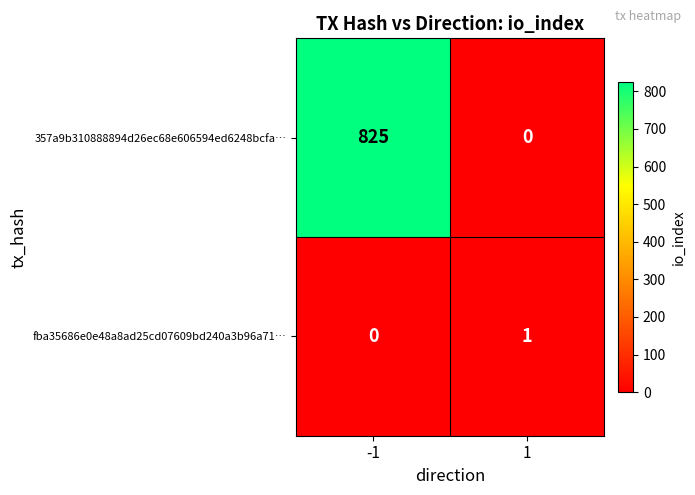

How many series are shown in this chart?

2